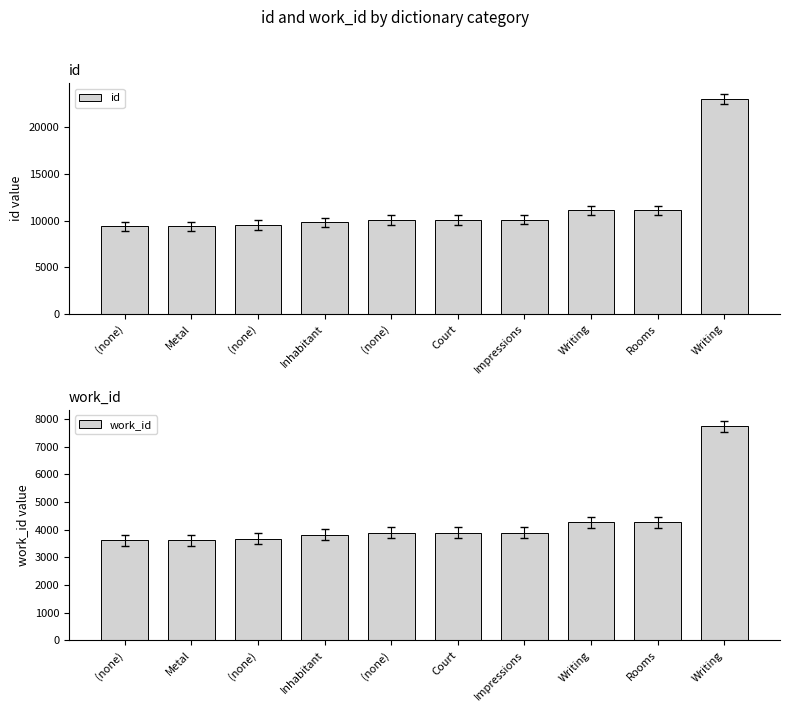

Which has a higher value, (none) or (none)?

(none)